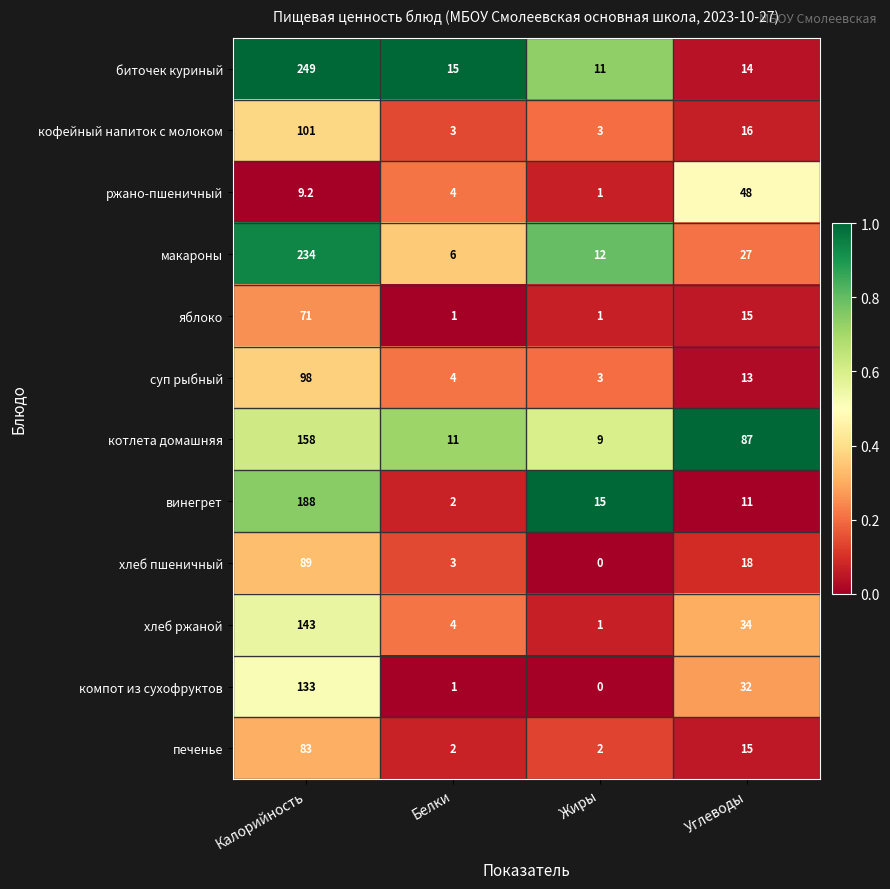

How many series are shown in this chart?

12